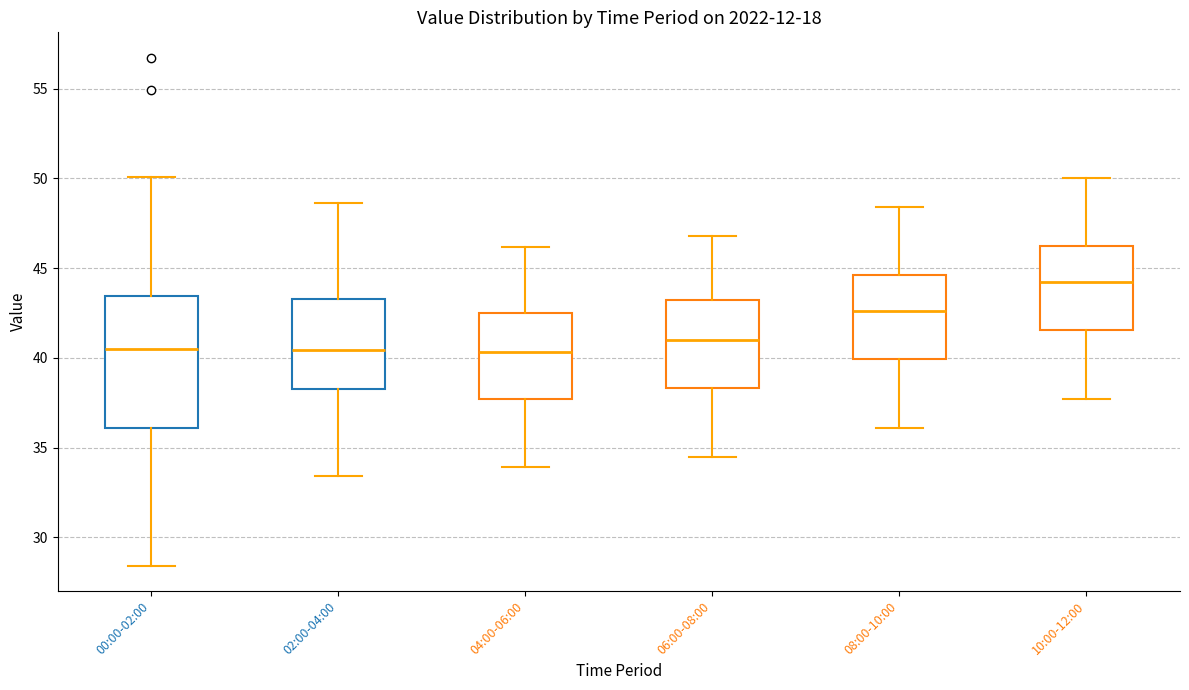

Reading left to right, read every box against the y-axis: the position of its median line, the range the box covers, and the ends of its whiskers. The values are not printed on the chart, so give them approximately, as read against the axis.

00:00-02:00: median 40.5, box 36.0 to 43.5, whiskers 28.5 to 50.0
02:00-04:00: median 40.5, box 38.5 to 43.5, whiskers 33.5 to 48.5
04:00-06:00: median 40.5, box 37.5 to 42.5, whiskers 34.0 to 46.0
06:00-08:00: median 41.0, box 38.5 to 43.0, whiskers 34.5 to 47.0
08:00-10:00: median 42.5, box 40.0 to 44.5, whiskers 36.0 to 48.5
10:00-12:00: median 44.0, box 41.5 to 46.0, whiskers 37.5 to 50.0